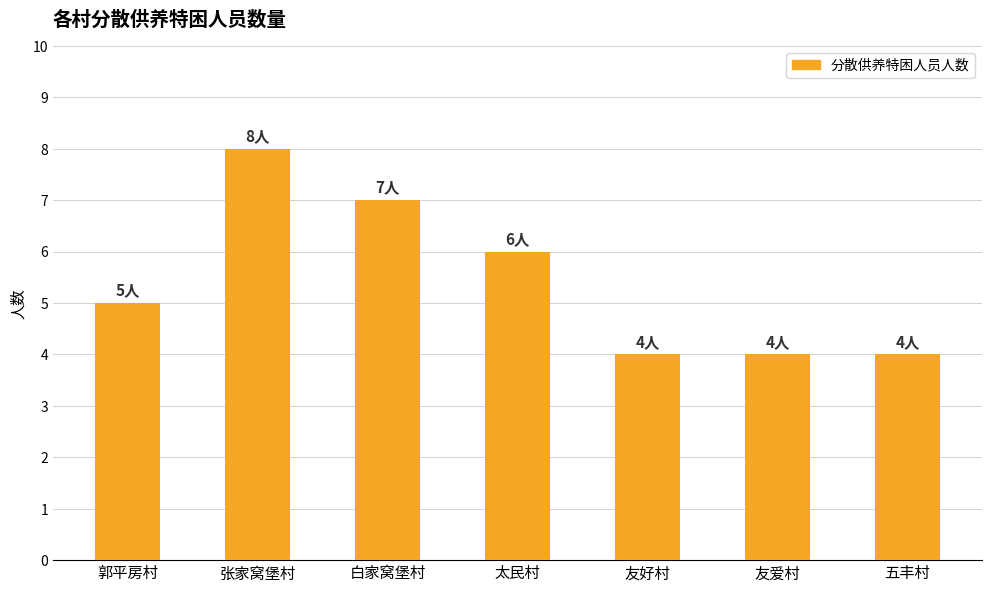

Which category has the highest value across all series?

张家窝堡村